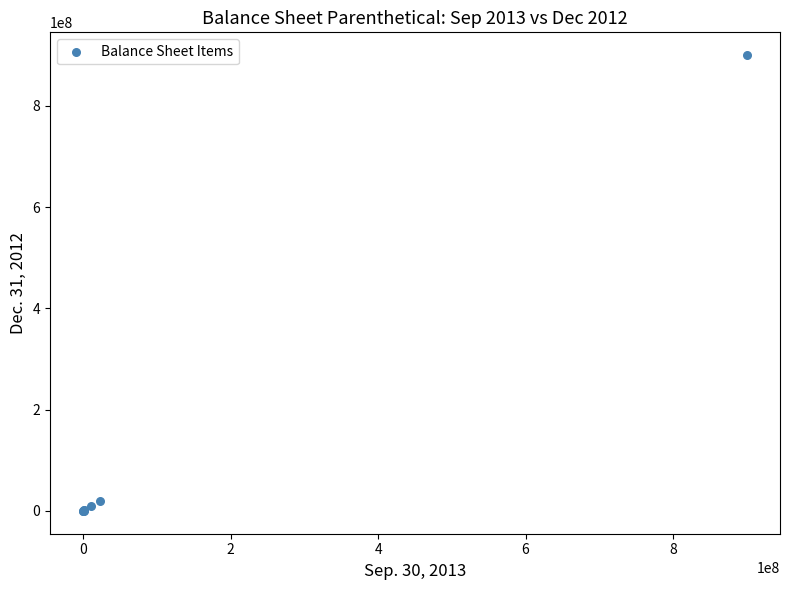

What Y value in the scatter plot is closest to 450030896?

20042614